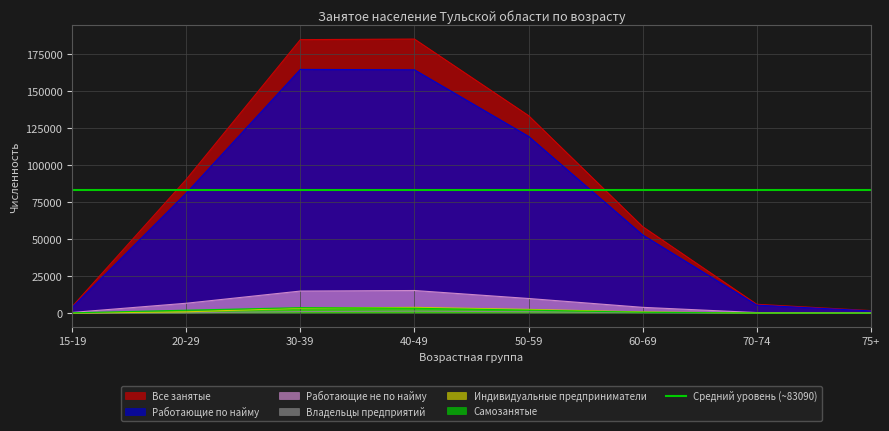

True or false: Работающие не по найму and Самозанятые intersect in this chart.

False